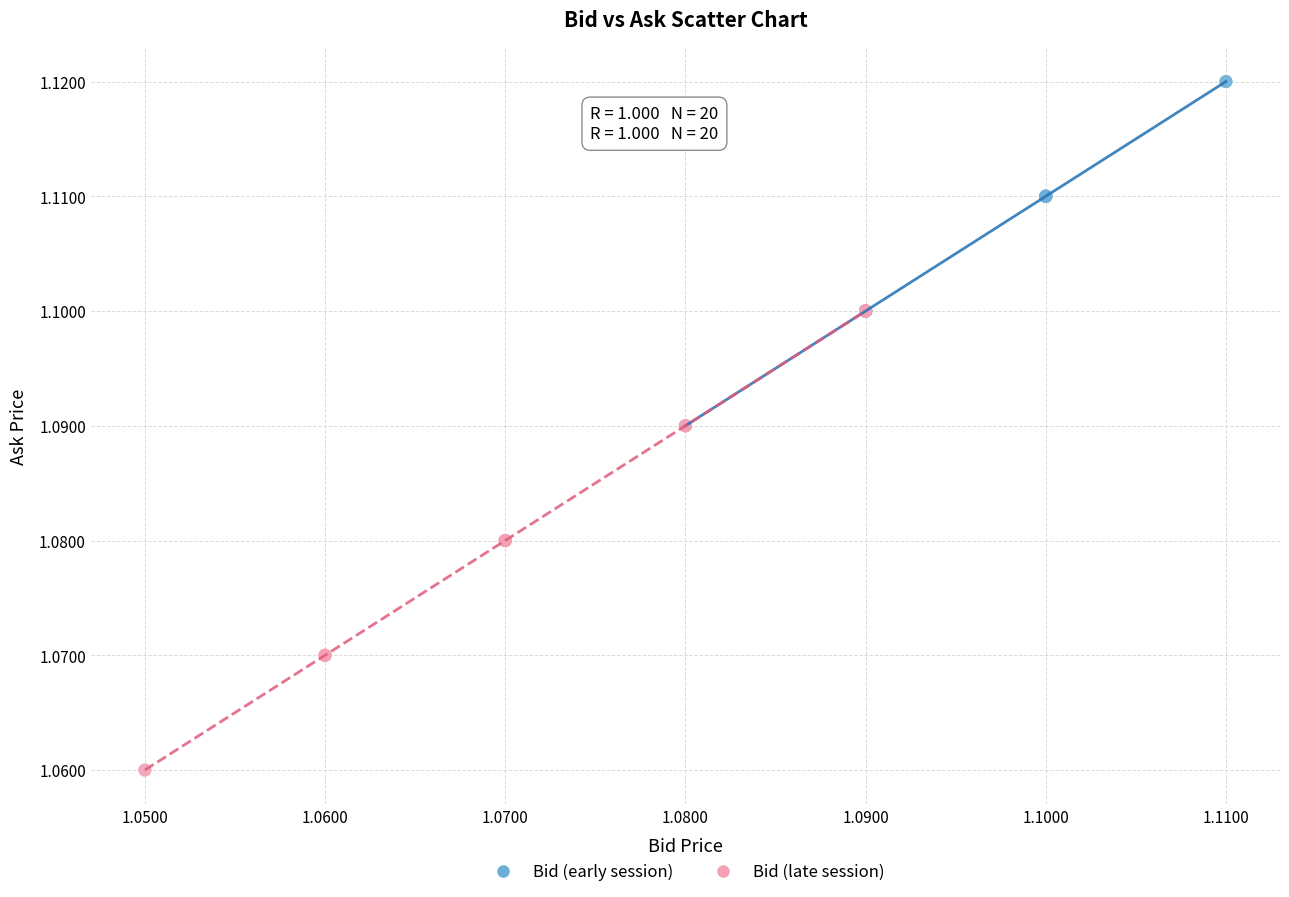

Which series reaches the minimum Y coordinate?

Bid (late session)